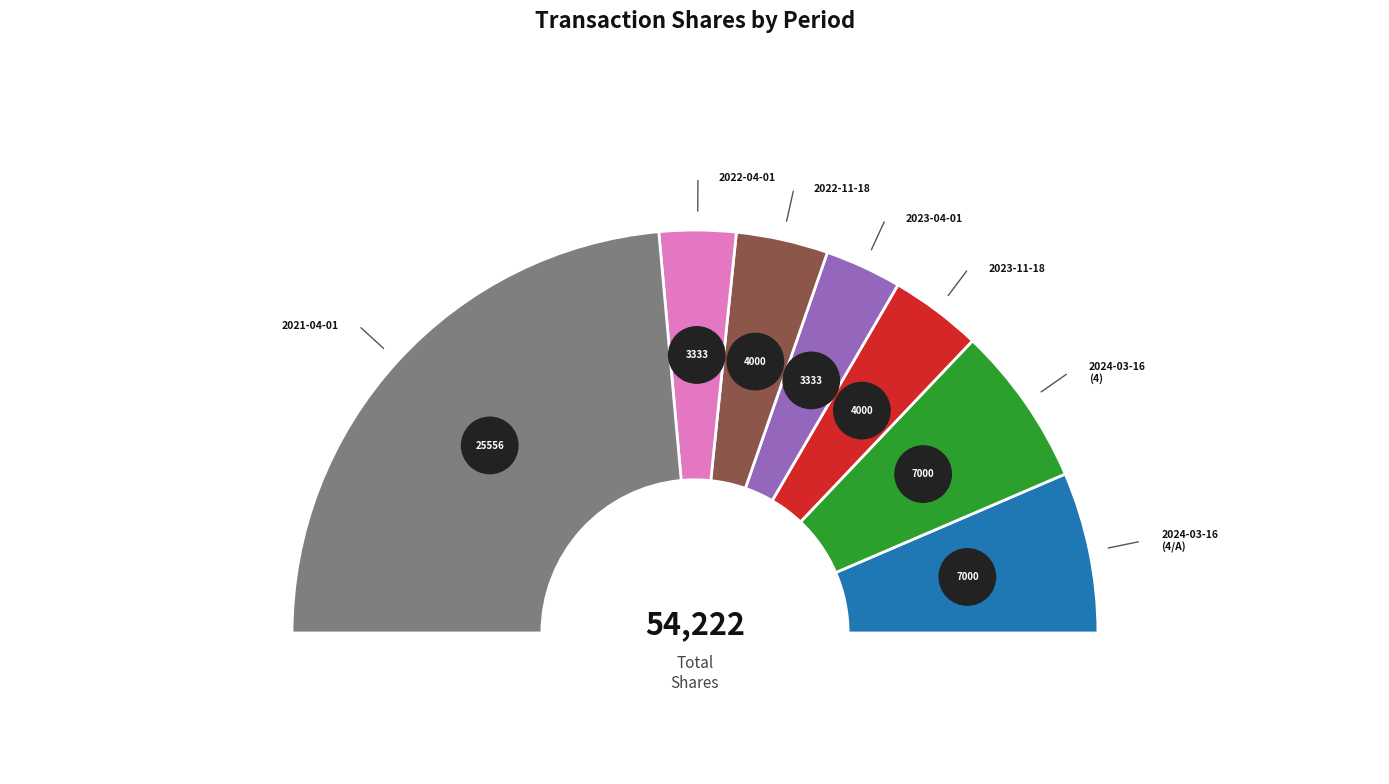

What is the change in value from 2024-03-16 (4/A) to 2023-04-01?

-3667